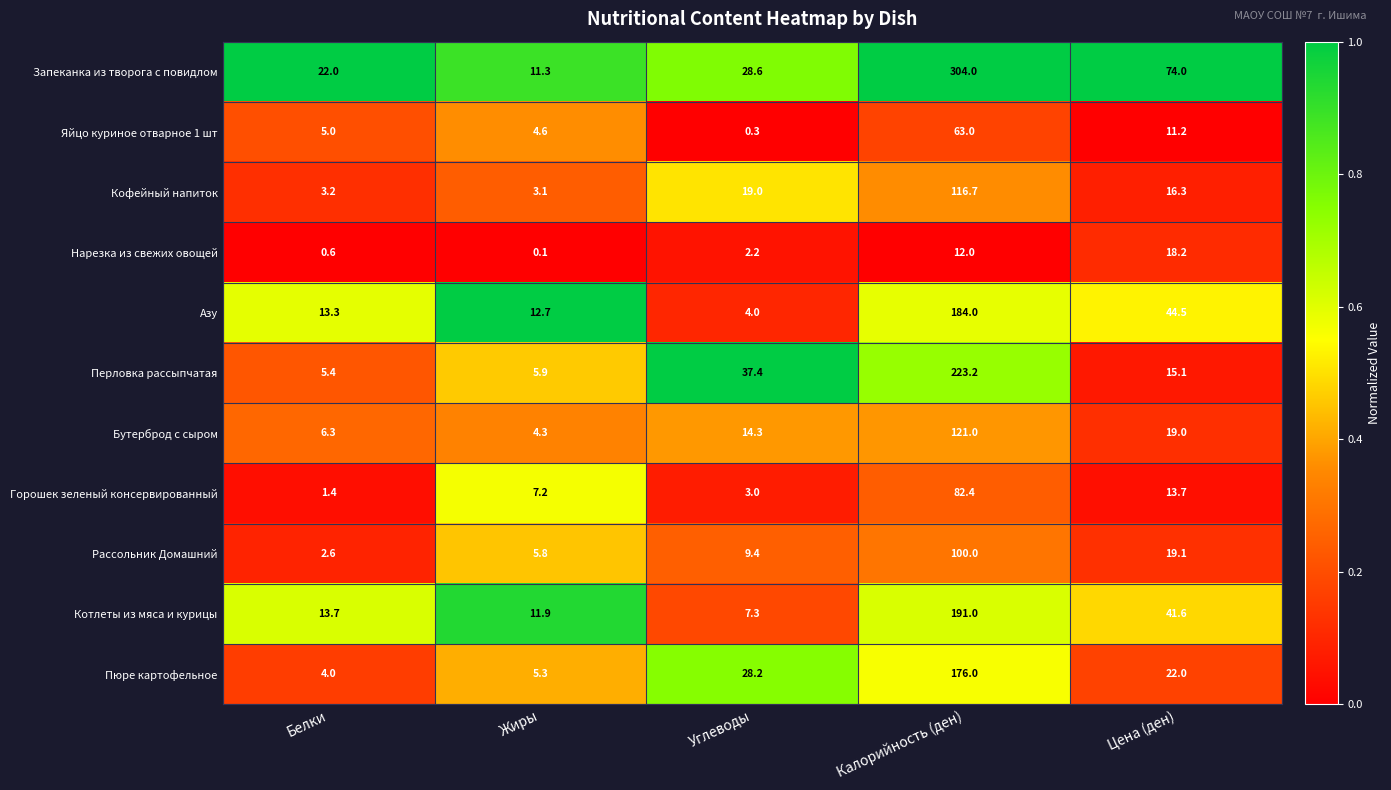

At how many categories does at least one series exceed 0?

5